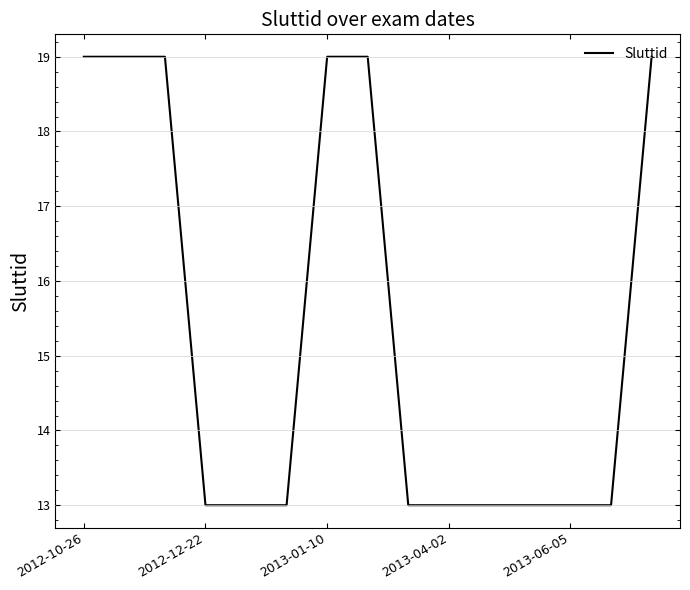

Reading left to right, list all the values displayed in this chart.

19	19	19	13	13	13	19	19	13	13	13	13	13	13	19